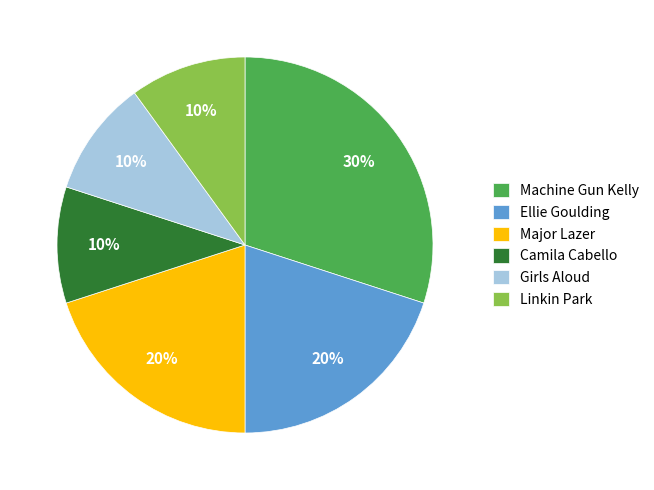

To the nearest percent, what is the difference between the largest and smallest slice percentages?

20%